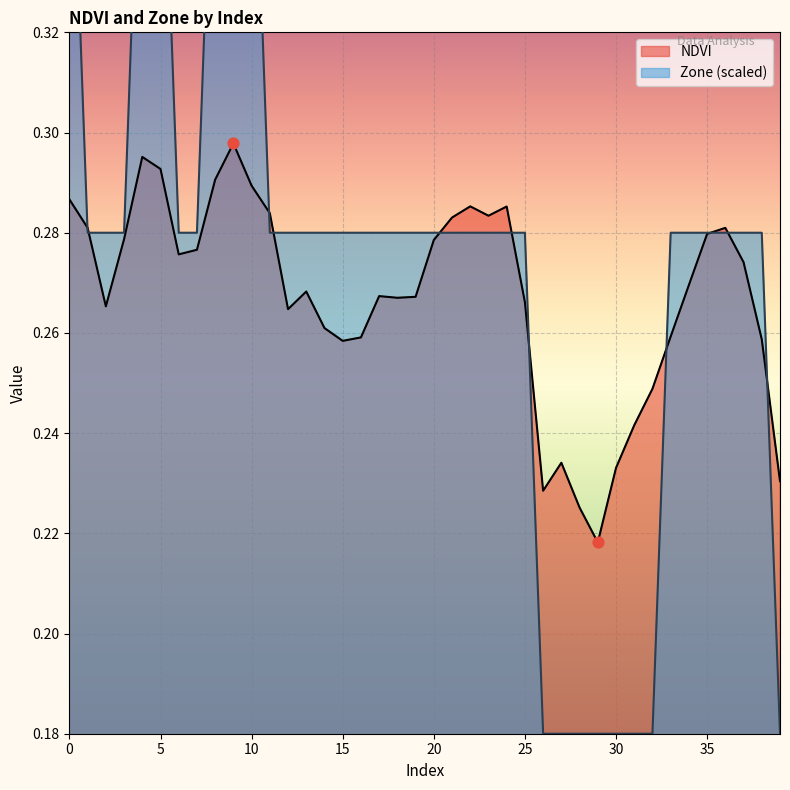

Which series contains the highest Y value?

Zone